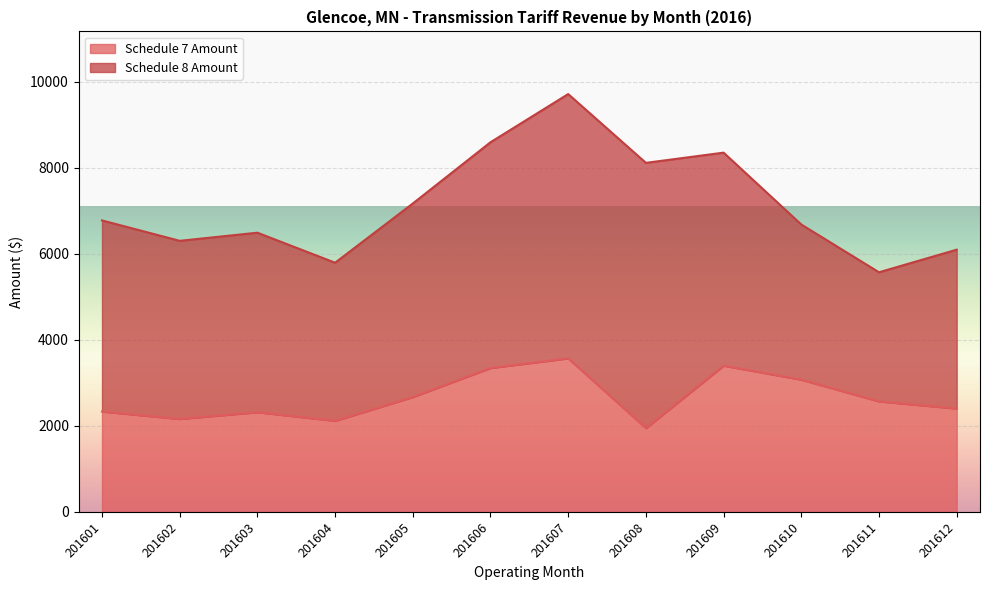

At which category does the data reach its first local peak?

201603